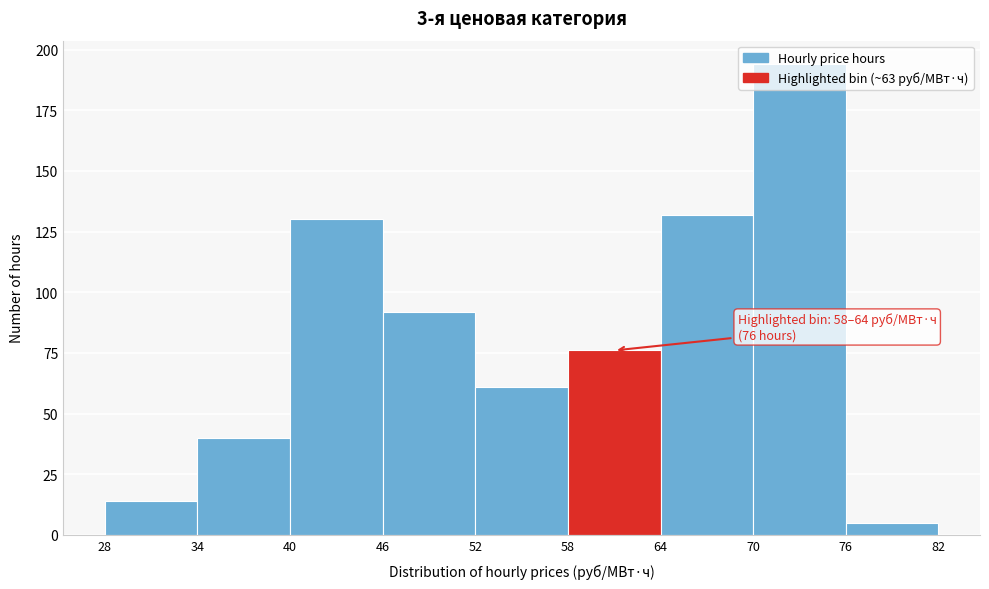

Which range on the x-axis has the tallest bar?

70 to 76